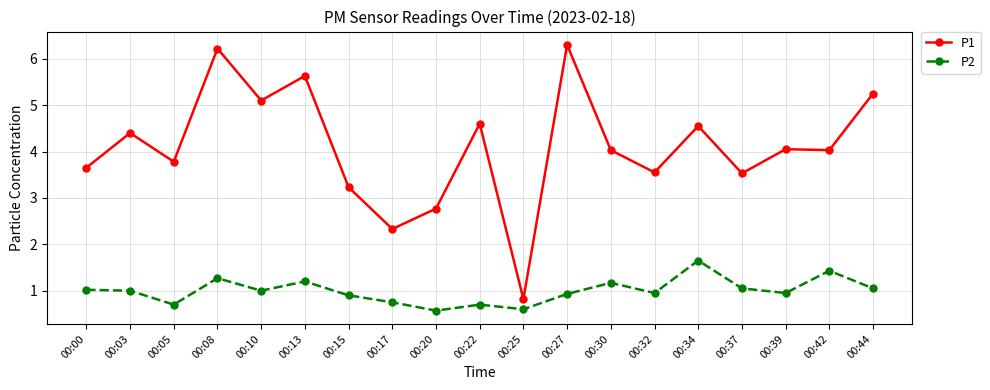

Is the value of P2 at 00:37 greater than the value of P1 at 00:17?

No